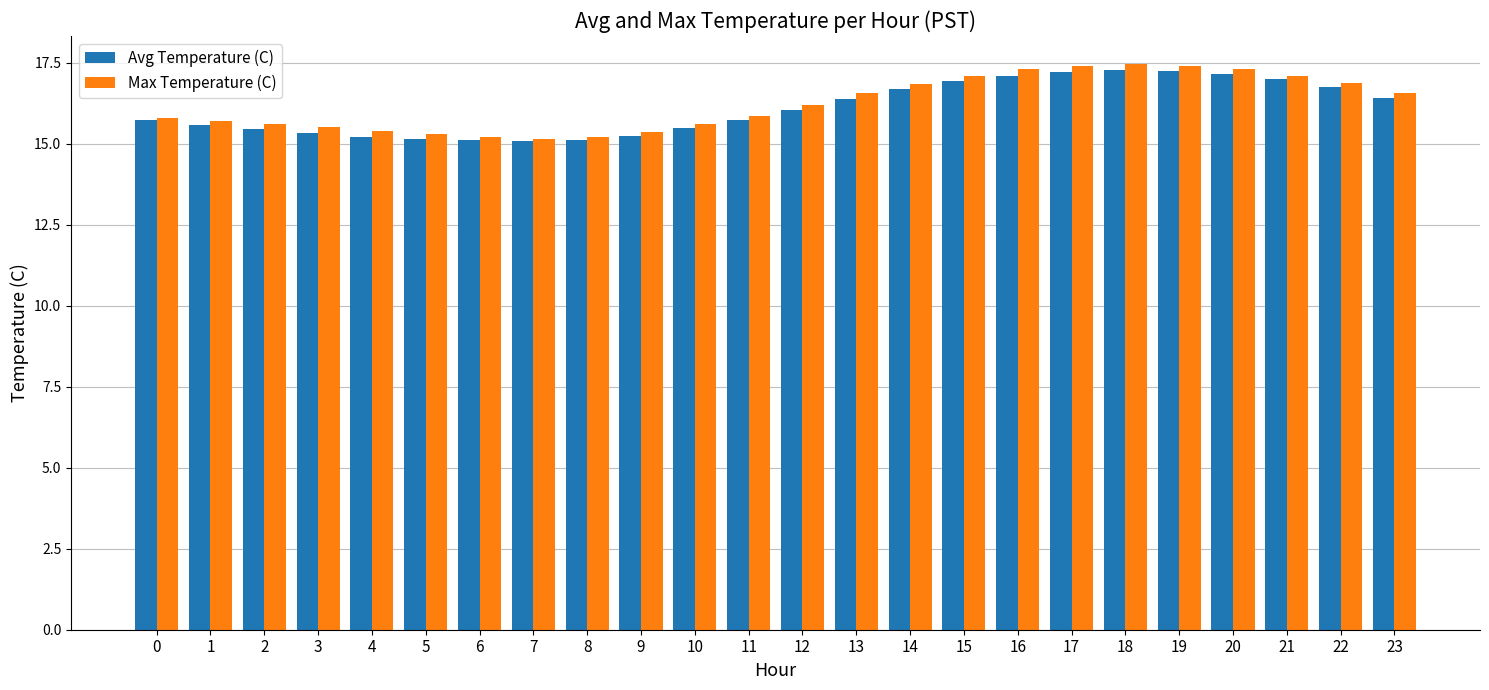

The value of Max Temperature (C) at 20 is 17.3. True or false?

True